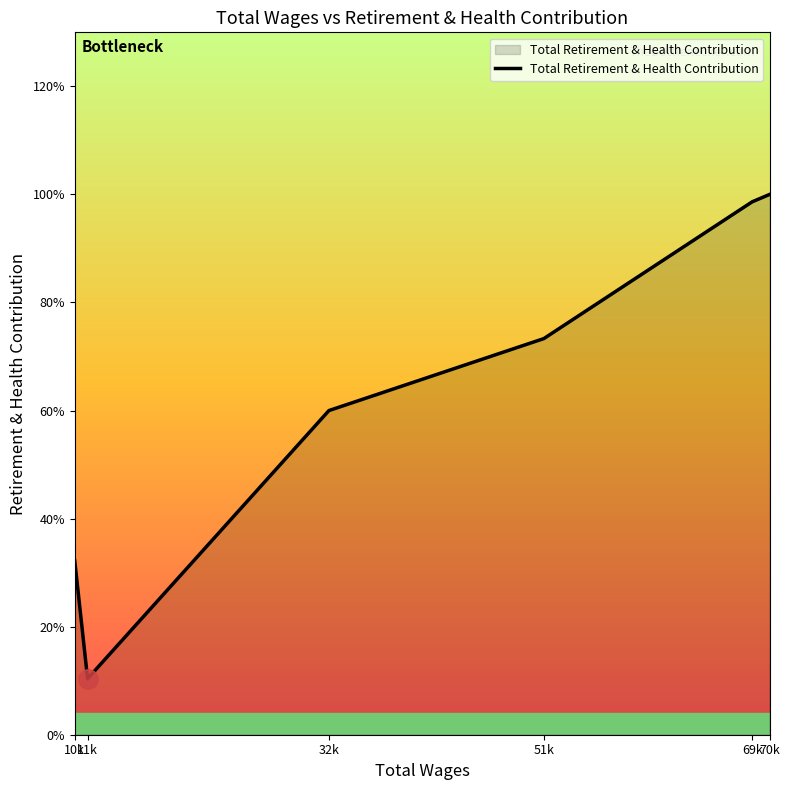

Reading left to right, extract all data points from this chart.

10k=5737	11k=1853	32k=10713	51k=13092	69k=17611	70k=17856